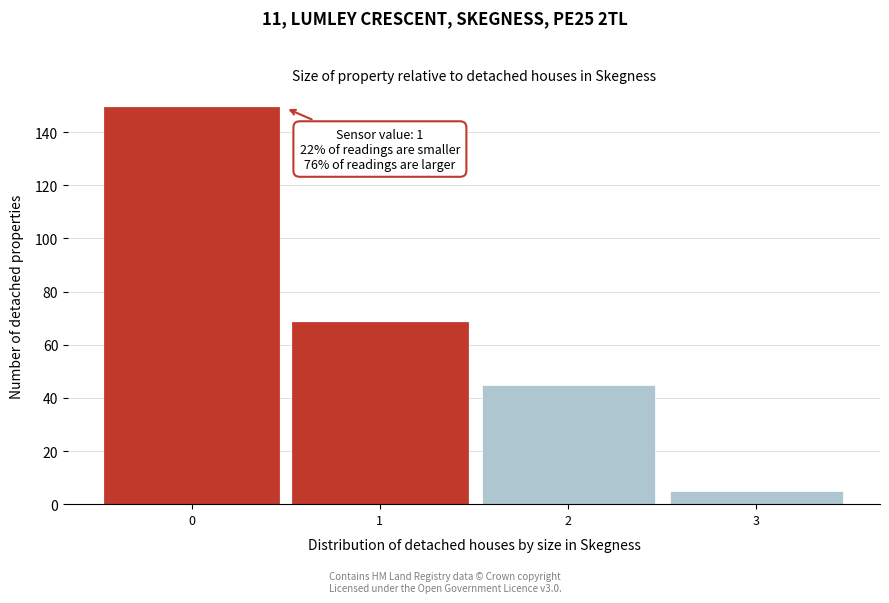

Reading right to left, transcribe all the data shown in this chart.

5	45	68	149